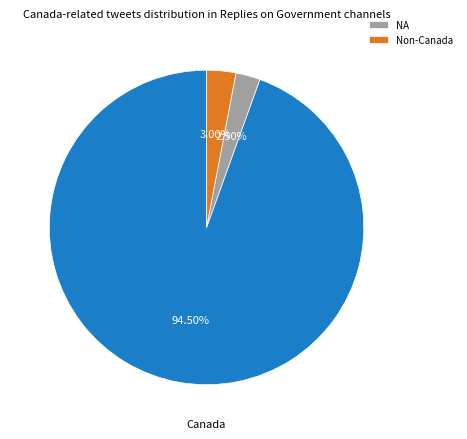

How many slices are in this pie chart?

3